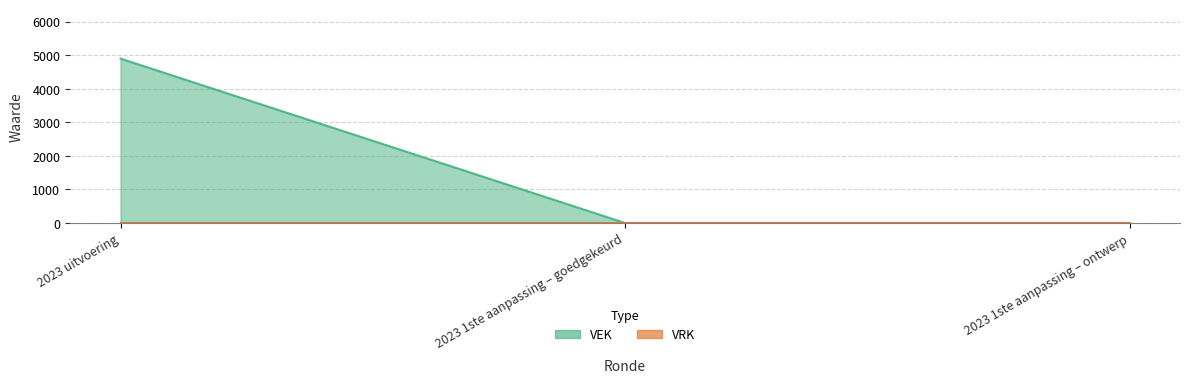

What is the difference between the values at 2023 uitvoering and 2023 1ste aanpassing – ontwerp?

4900